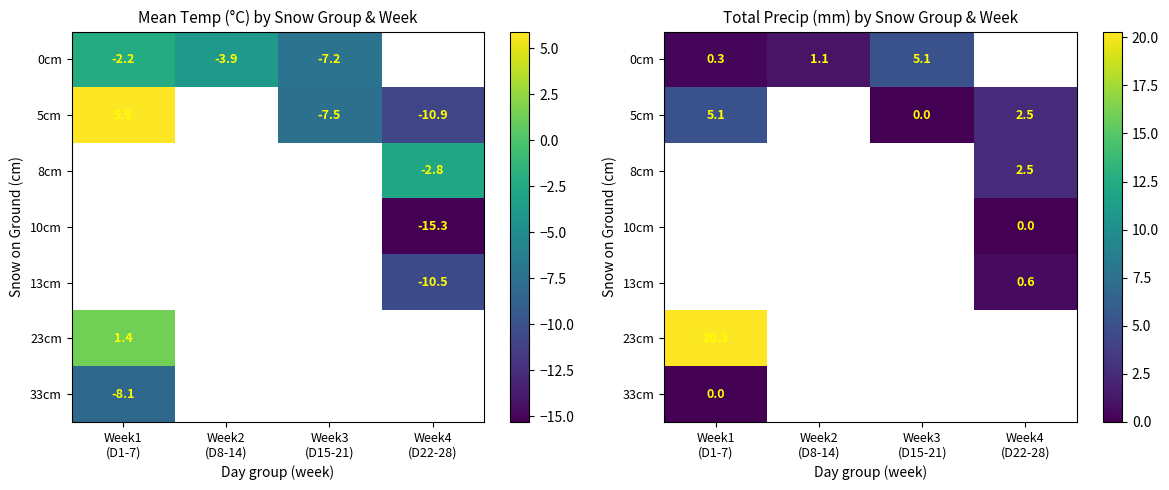

Which category has the highest value across all series?

Week1
(D1-7)